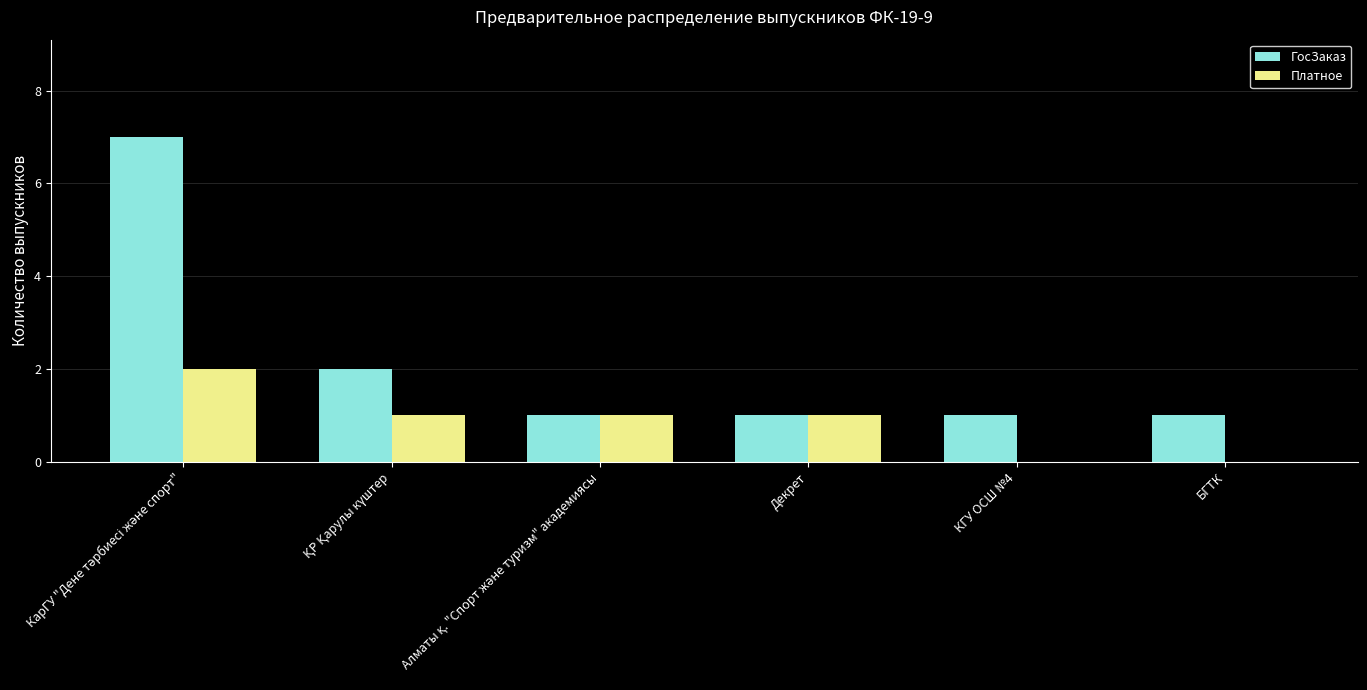

What is the greatest value displayed?

7